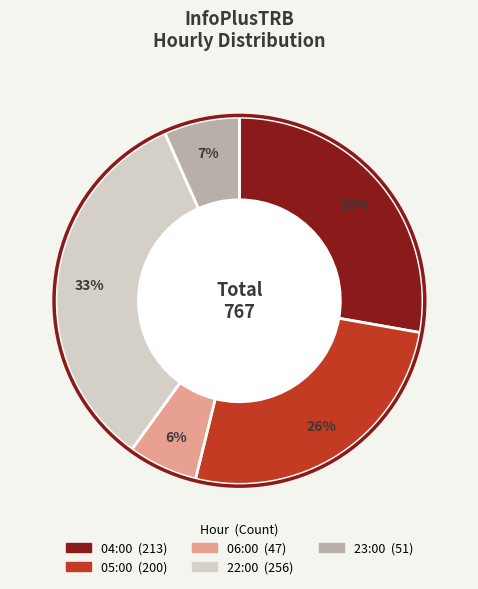

What is the smallest slice in the pie chart?

06:00